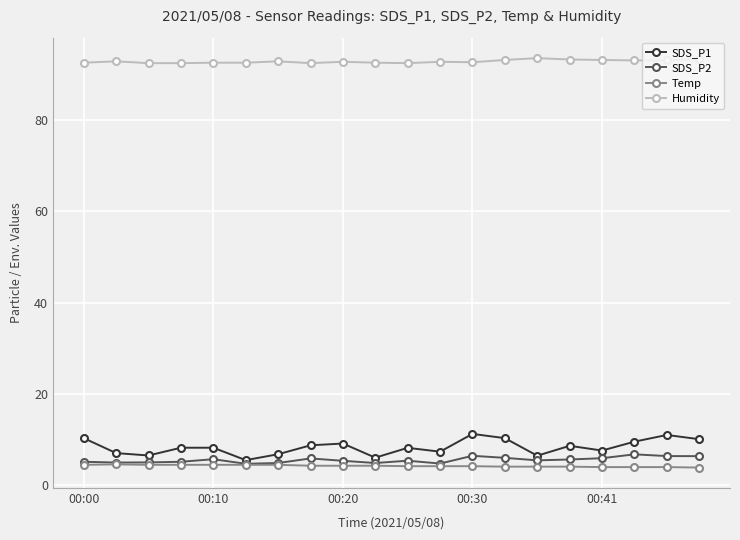

What is the value of the SDS_P1 point at the 20th from the left?

10.0